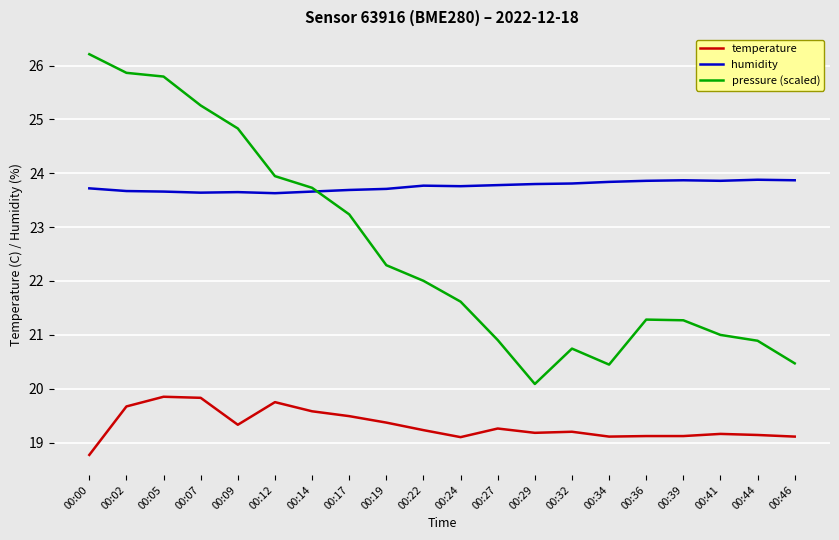

True or false: humidity has a value of 23.6 at 00:07.

True